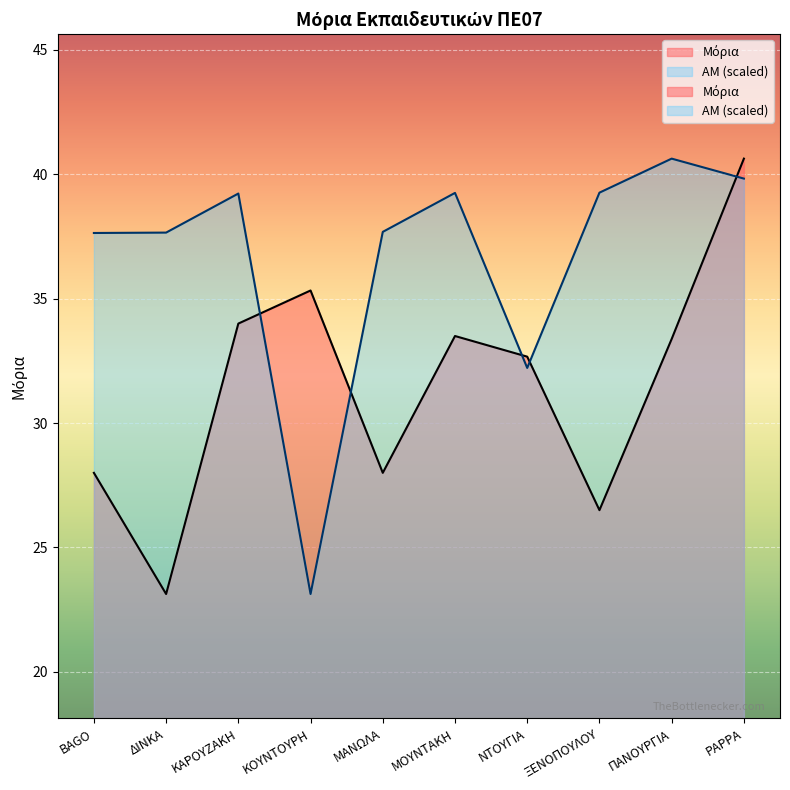

Where do ΑΜ (scaled) and Μόρια first cross each other?

ΚΑΡΟΥΖΑΚΗ and ΚΟΥΝΤΟΥΡΗ